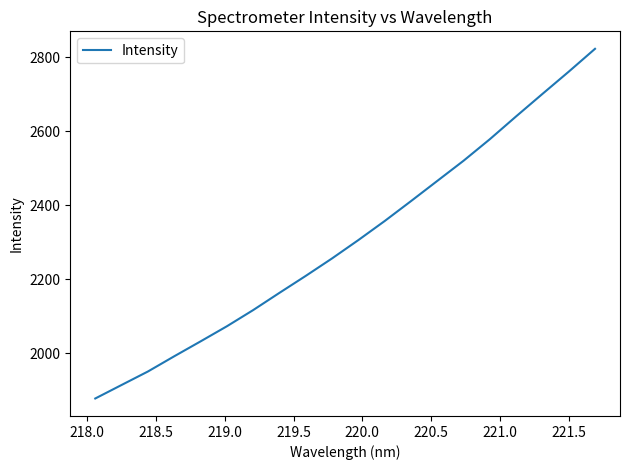

True or false: the data has more than 2 interior local peaks.

False